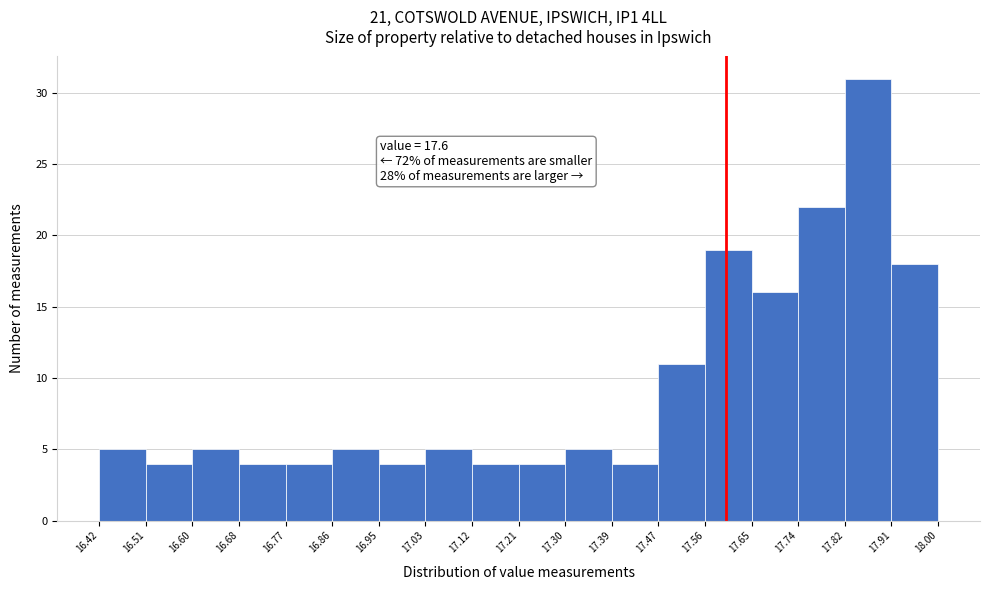

Which range on the x-axis has the tallest bar?

17.82 to 17.91